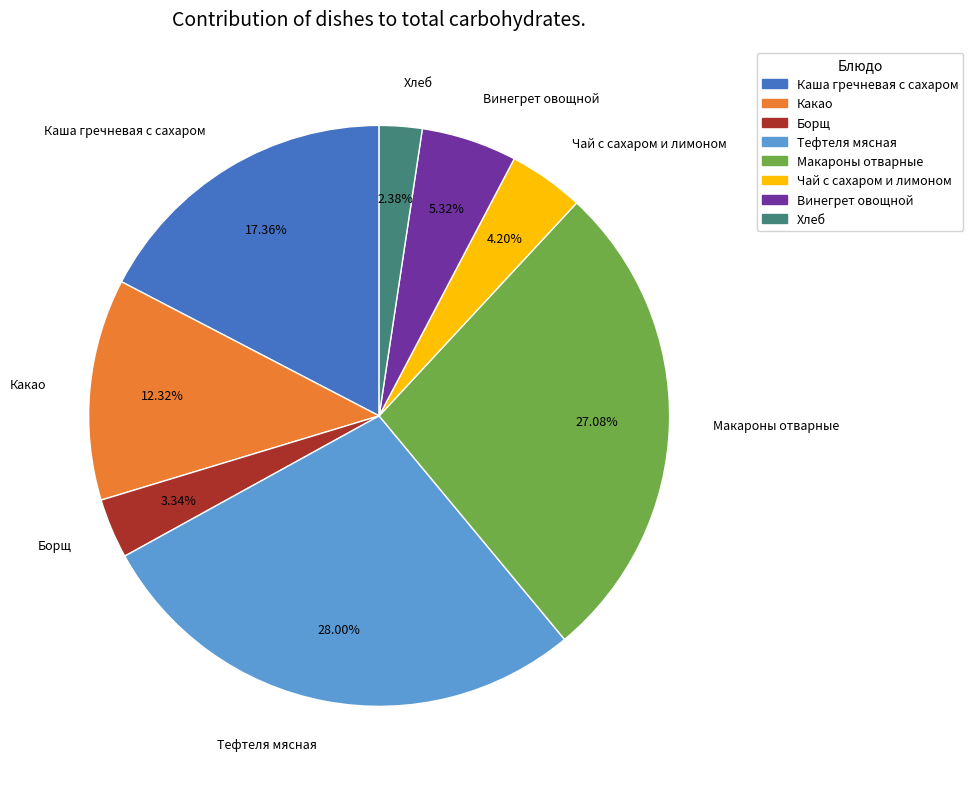

To the nearest percent, what portion does Какао represent?

12%